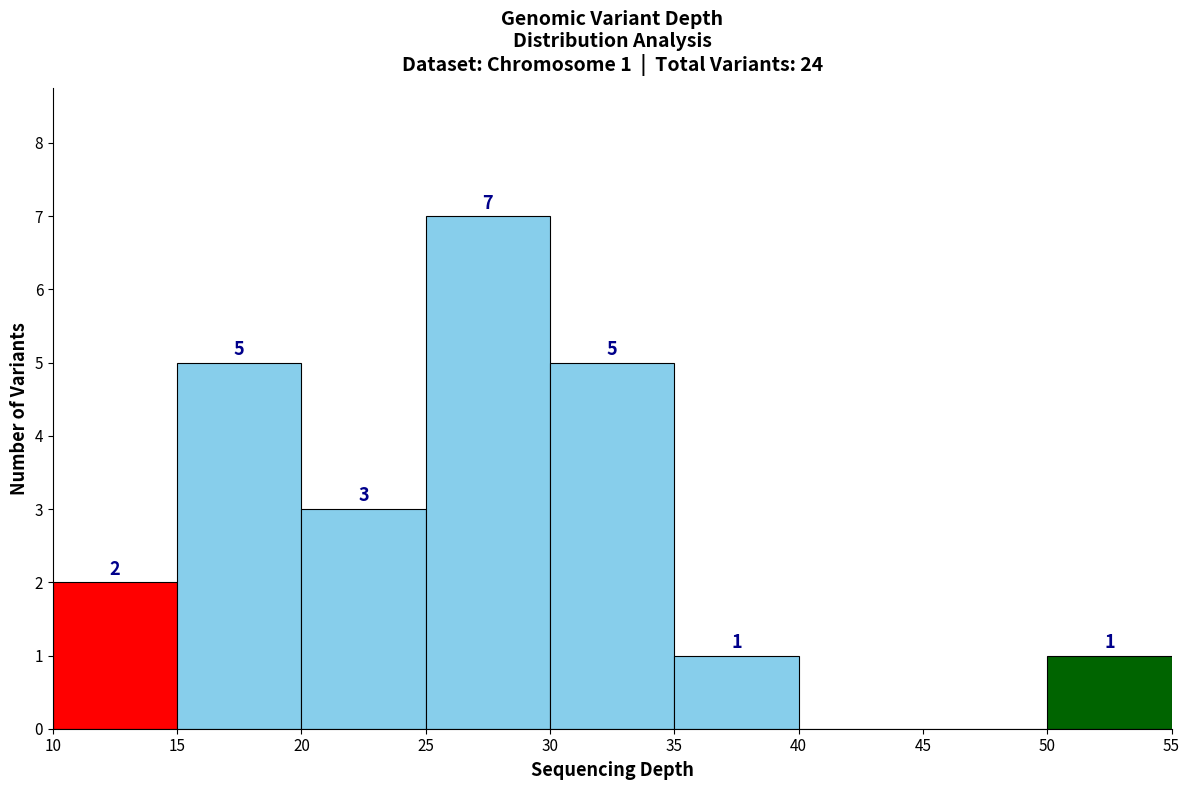

Over which range of the x-axis is the bar tallest?

25 to 30